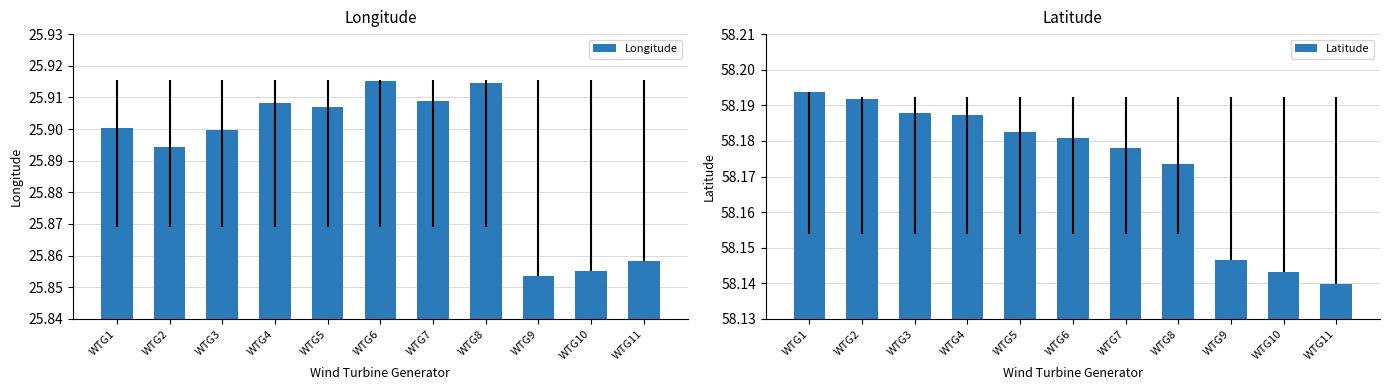

True or false: Latitude has a value of 58.1 at WTG10.

True